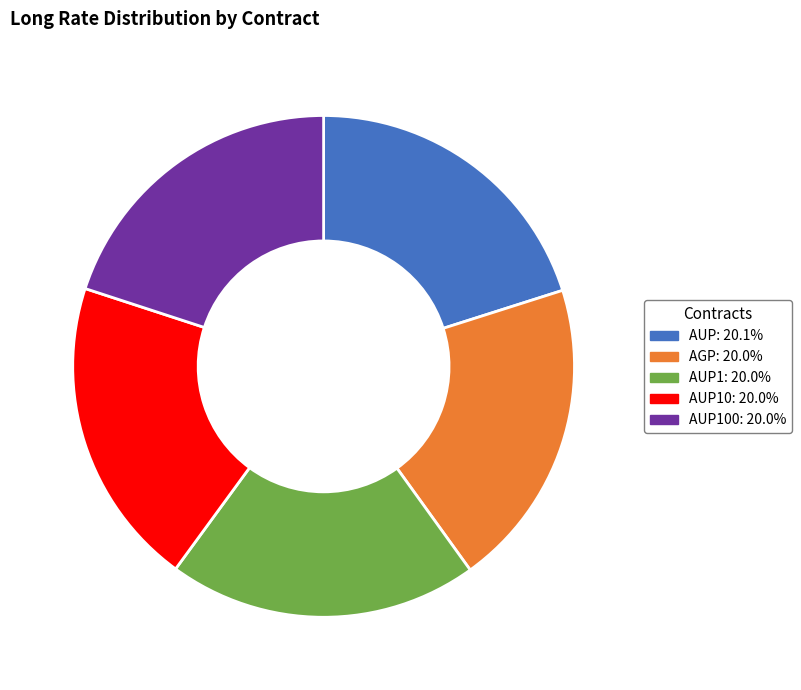

Is there any slice that represents more than half of the pie?

No